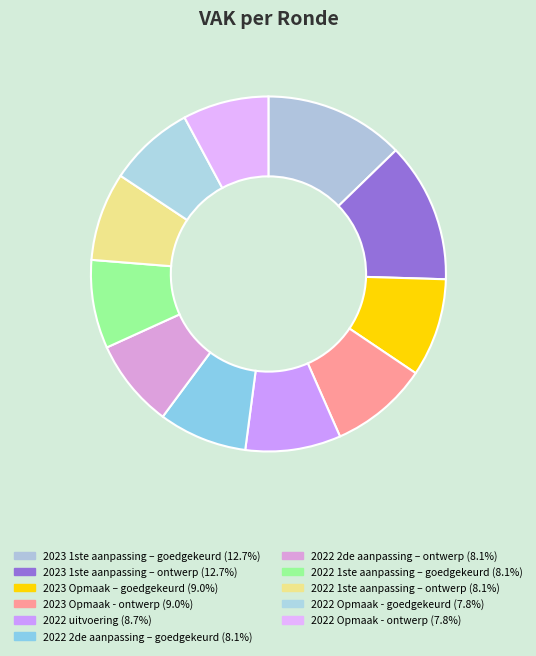

Does 2022 2de aanpassing – goedgekeurd account for over 50% of the chart?

No